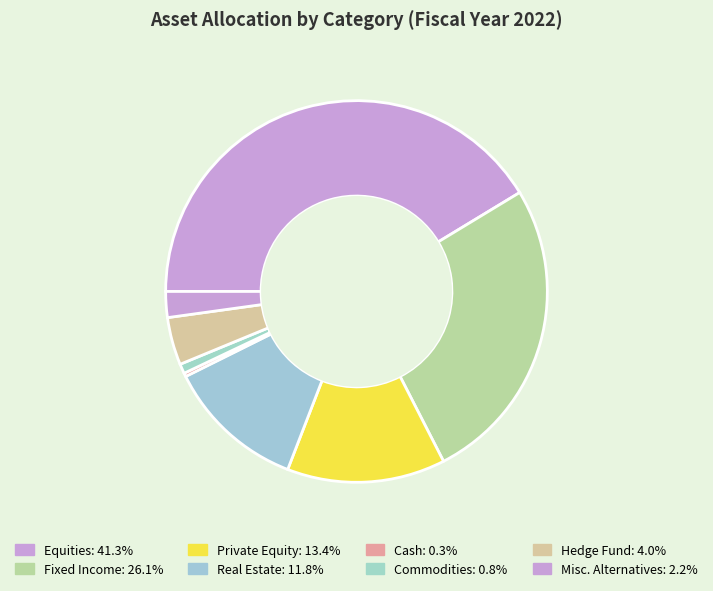

True or false: Cash accounts for 8% of the total.

False